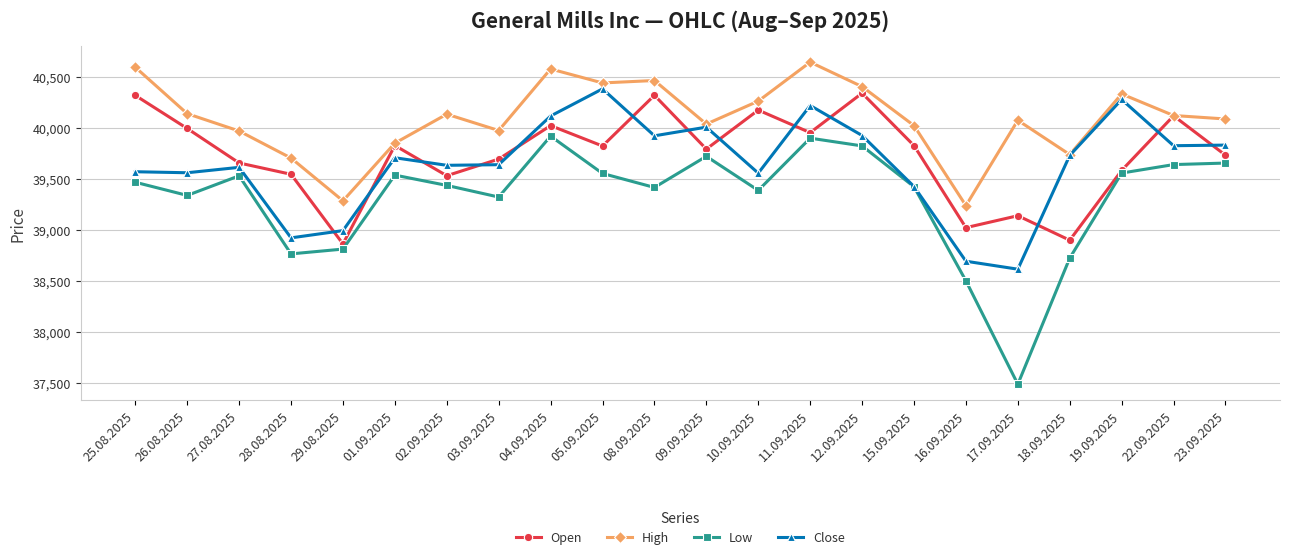

What position from the left is 27.08.2025?

3